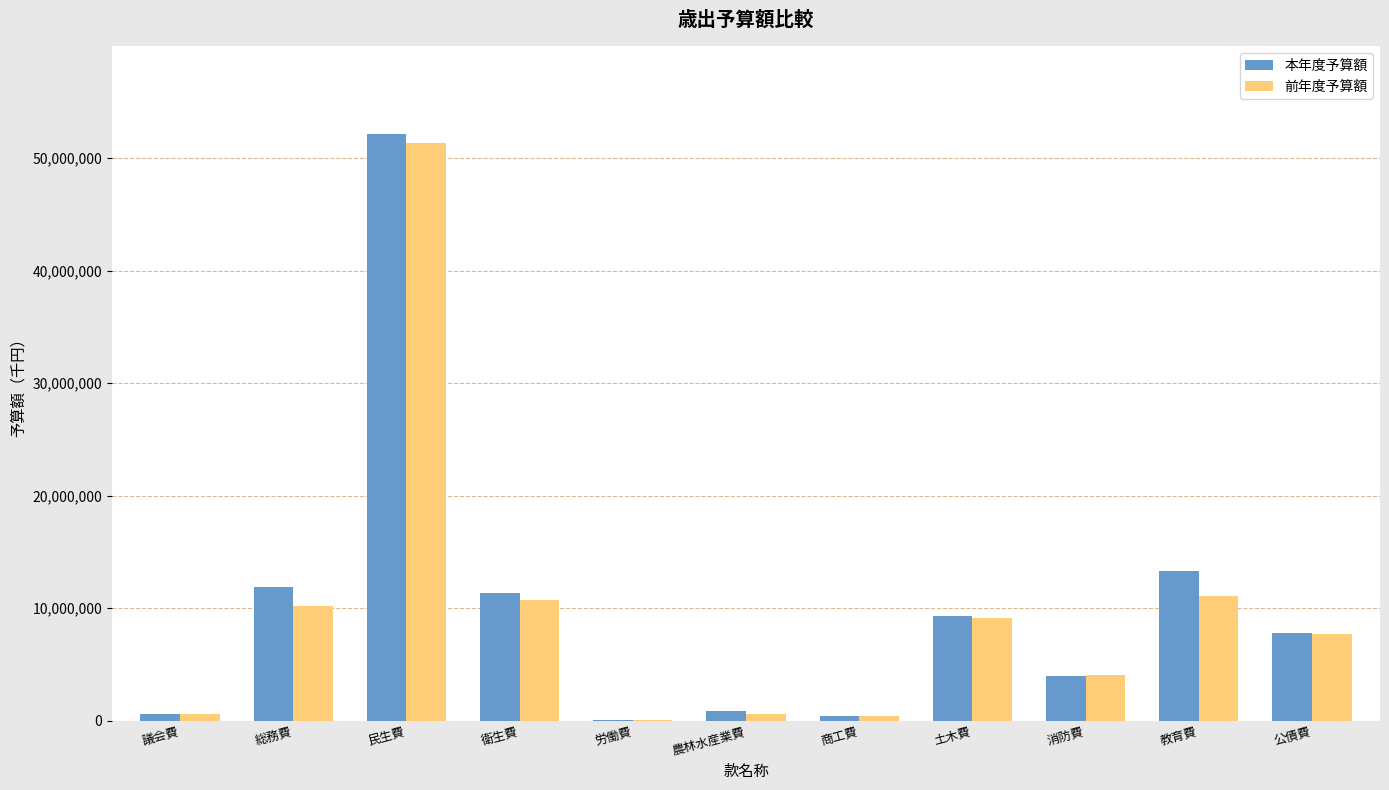

Read the 本年度予算額 value at 衛生費, to the nearest 10.

11374130